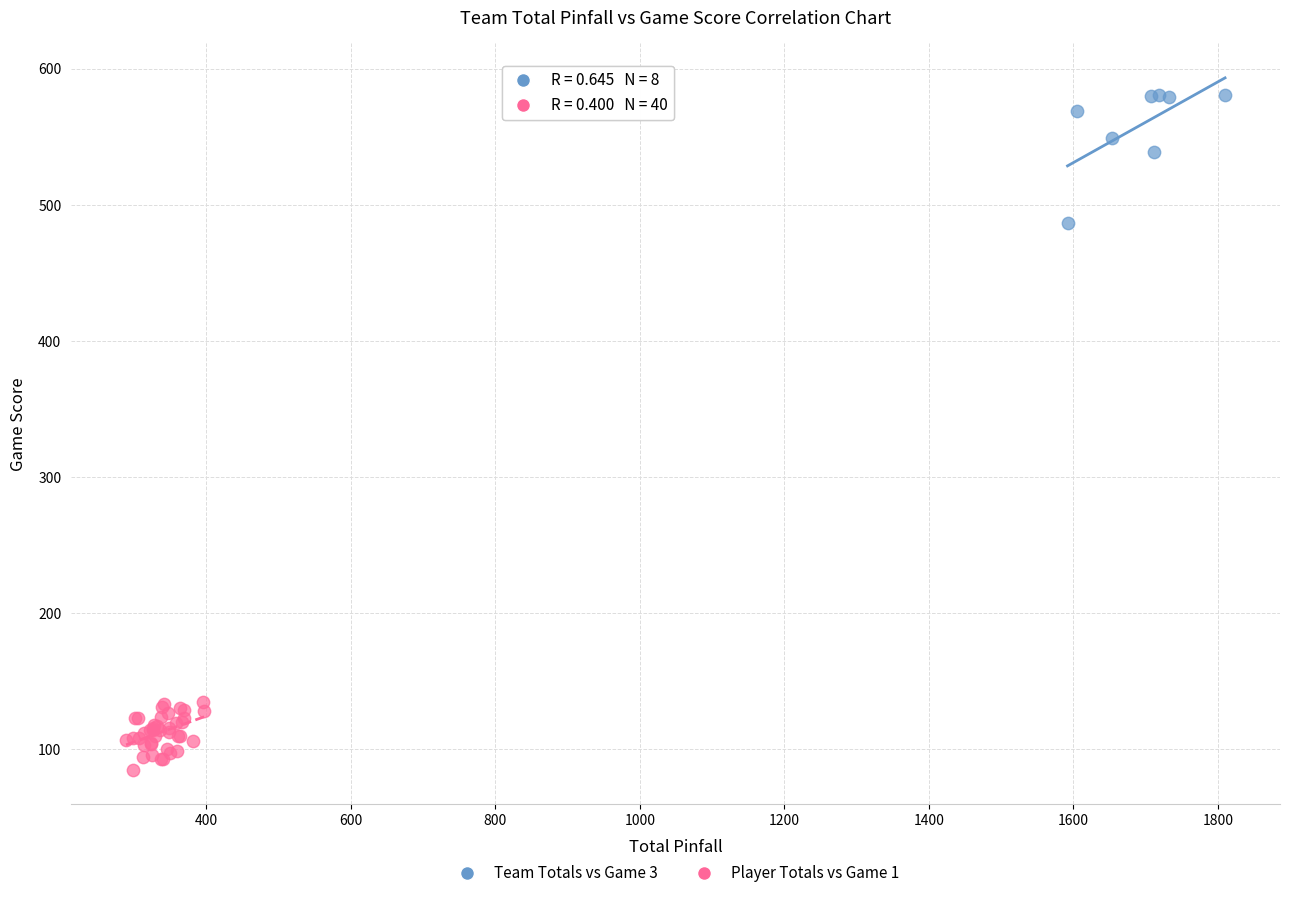

Which series contains the highest Y value?

Team Totals vs Game 3